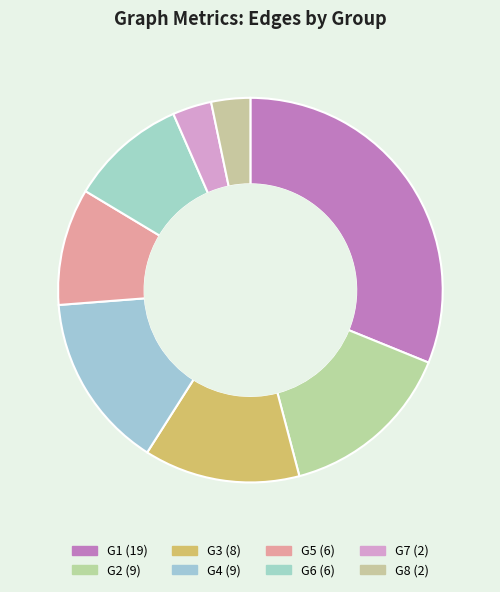

How many slices are in this pie chart?

8